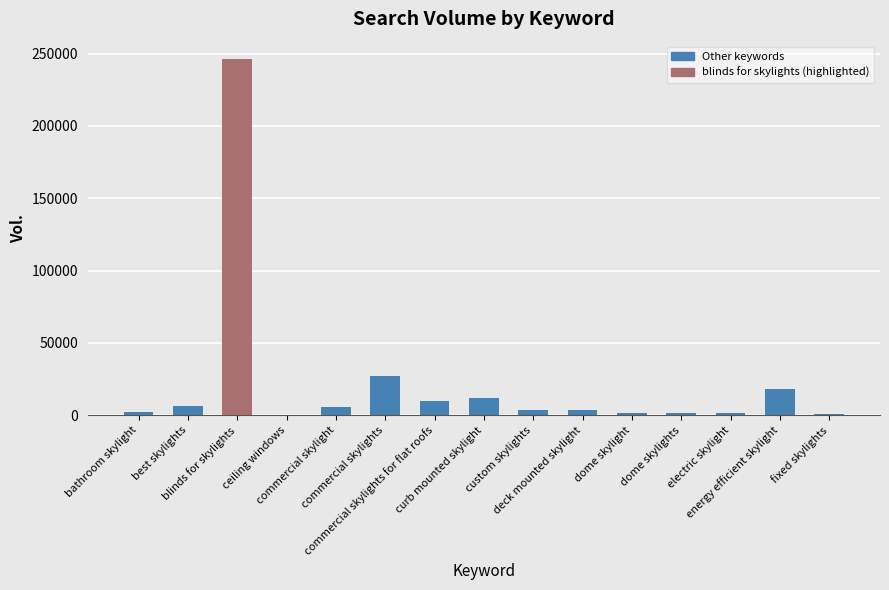

What is the ratio of the value at electric skylight to the value at fixed skylights?

2.7